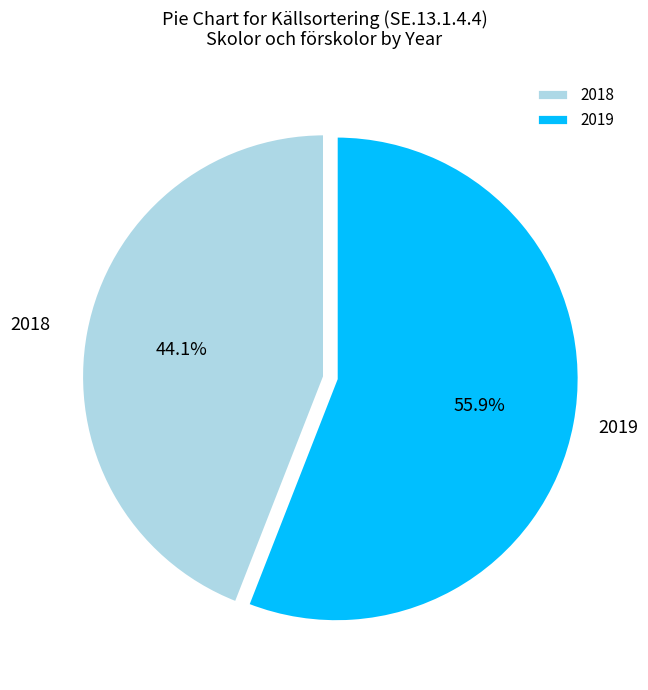

To the nearest percent, what percentage of the pie is 2018?

44%